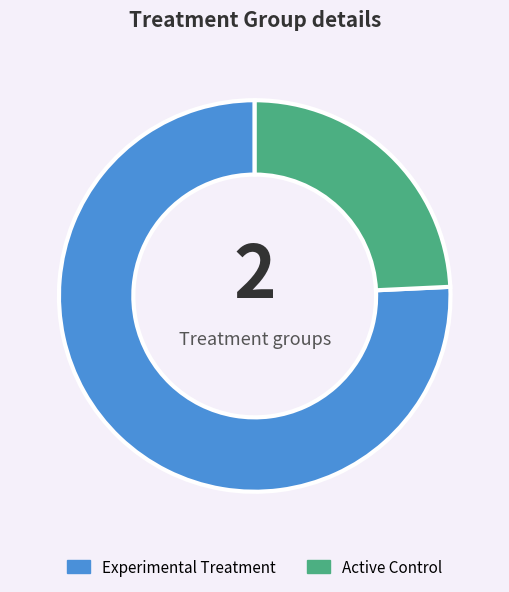

Which category has the biggest portion of the pie?

Experimental Treatment